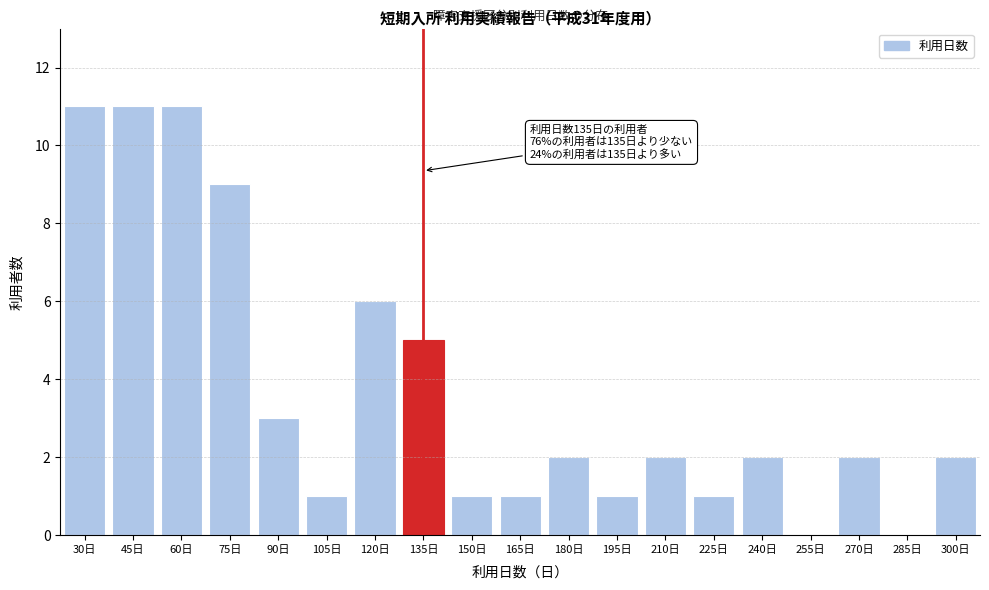

Reading left to right, what are all the values shown in this chart?

30日=11	45日=11	60日=11	75日=9	90日=3	105日=1	120日=6	135日=5	150日=1	165日=1	180日=2	195日=1	210日=2	225日=1	240日=2	255日=0	270日=2	285日=0	300日=2